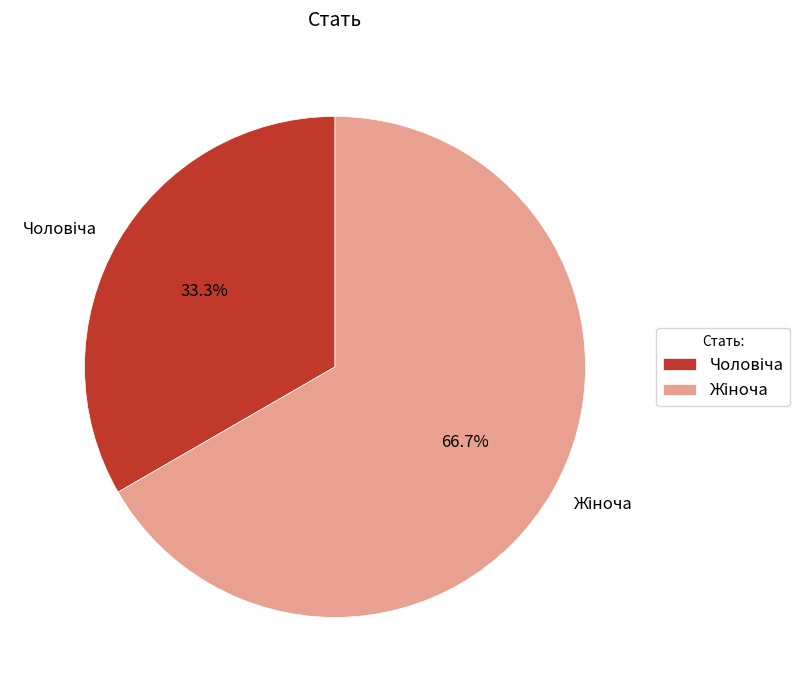

Does any single category account for the majority?

Yes